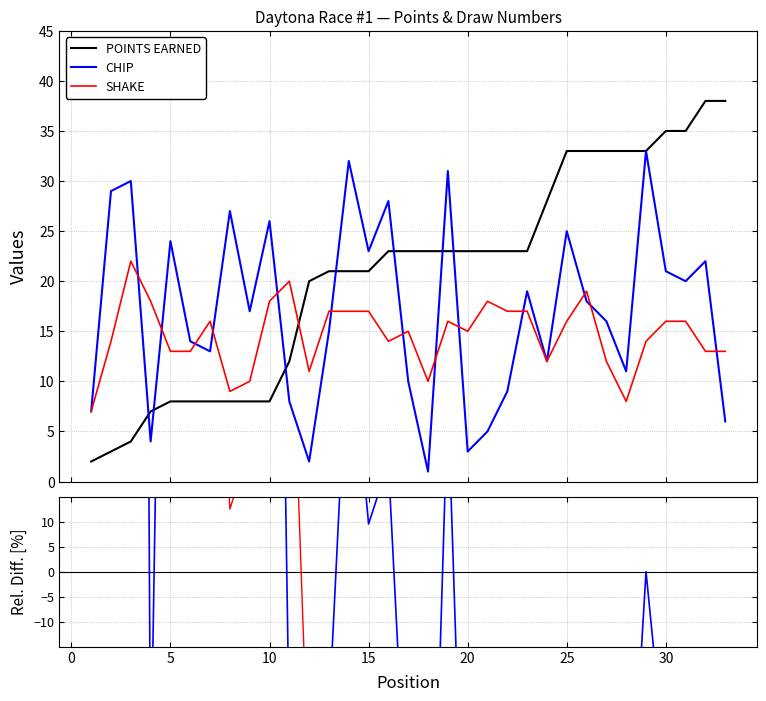

What is the lowest value of the SHAKE series?

7